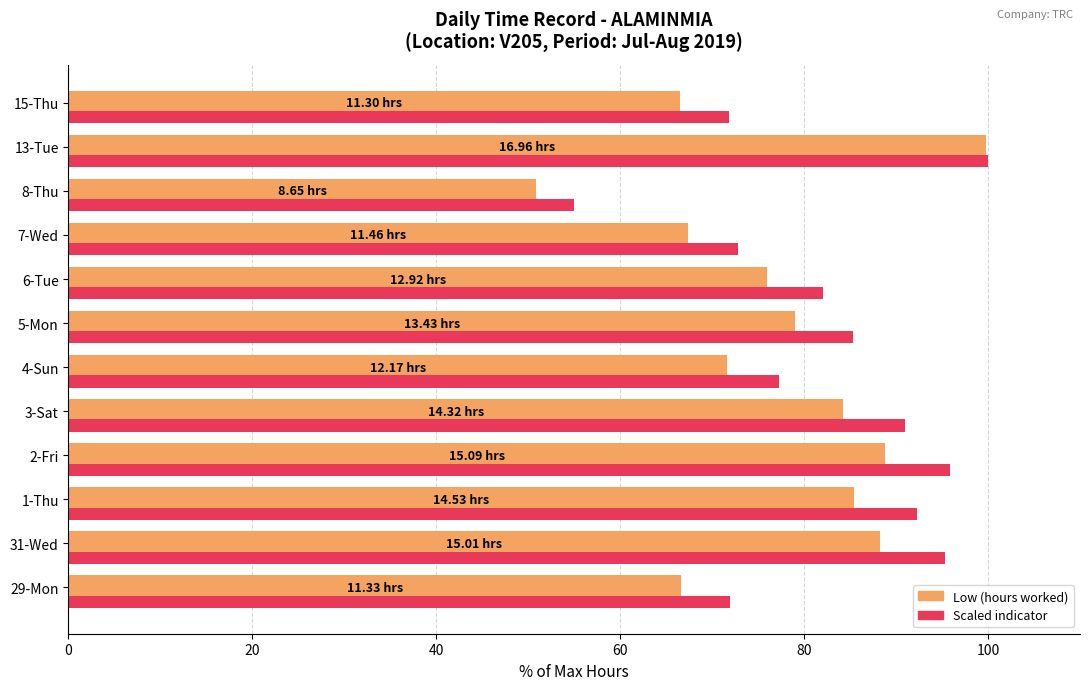

What is the spread (max minus min) of values at 5-Mon?

6.3